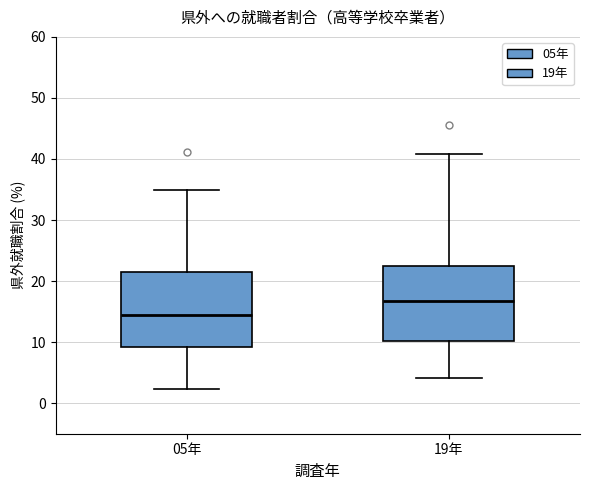

Reading left to right, read every box against the y-axis: the position of its median line, the range the box covers, and the ends of its whiskers. The values are not printed on the chart, so give them approximately, as read against the axis.

05年: median 14, box 9 to 21, whiskers 2 to 35
19年: median 17, box 10 to 22, whiskers 4 to 41